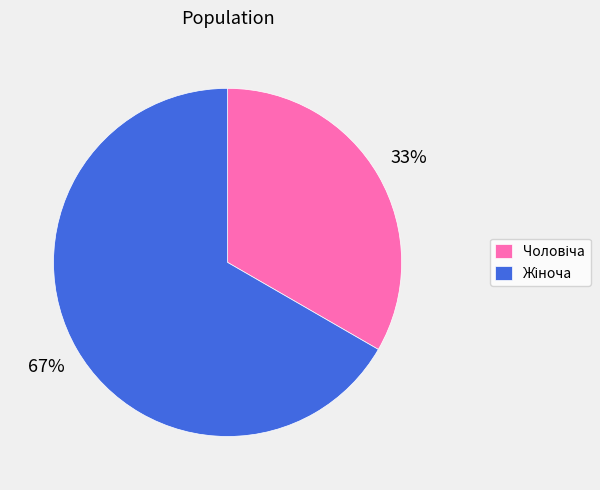

Does any single category account for the majority?

Yes